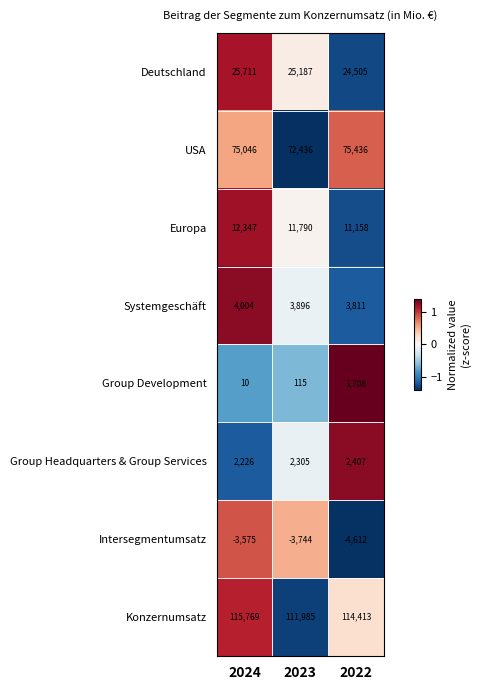

What is the difference between the highest and lowest values at 2023?

115729